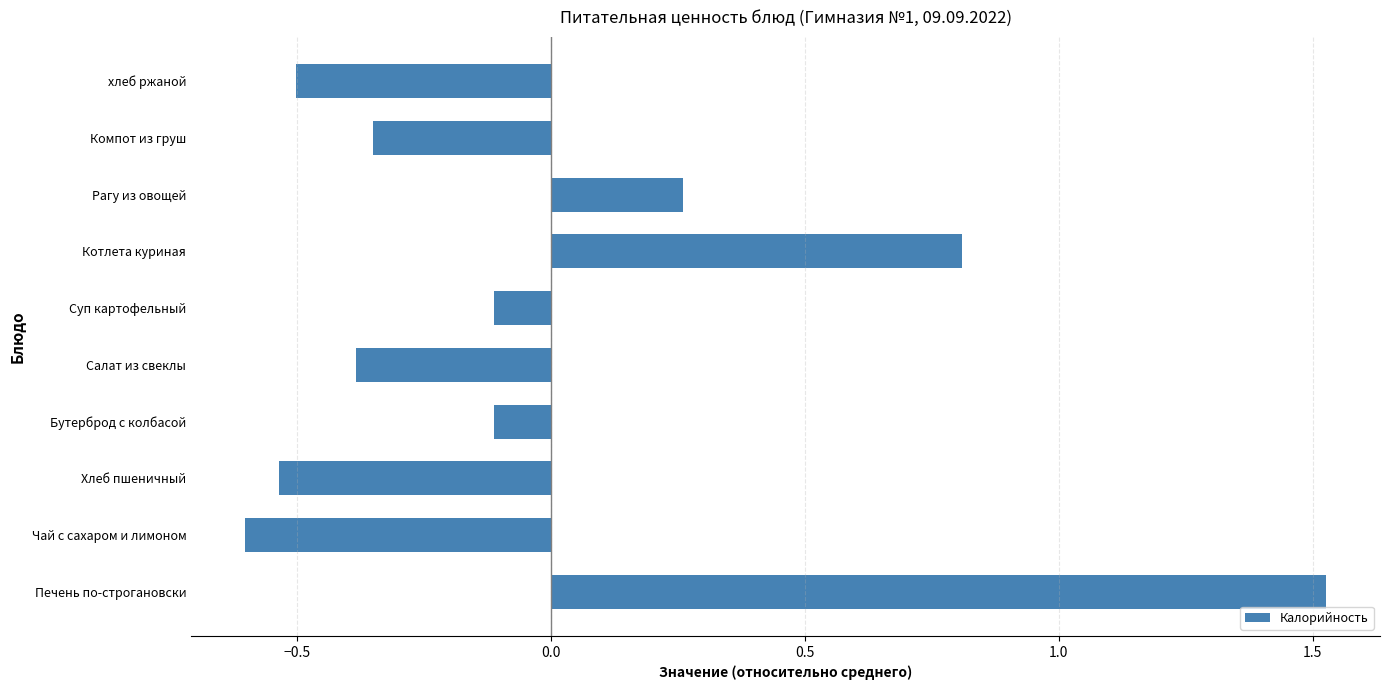

What is the smallest value displayed?

-0.6